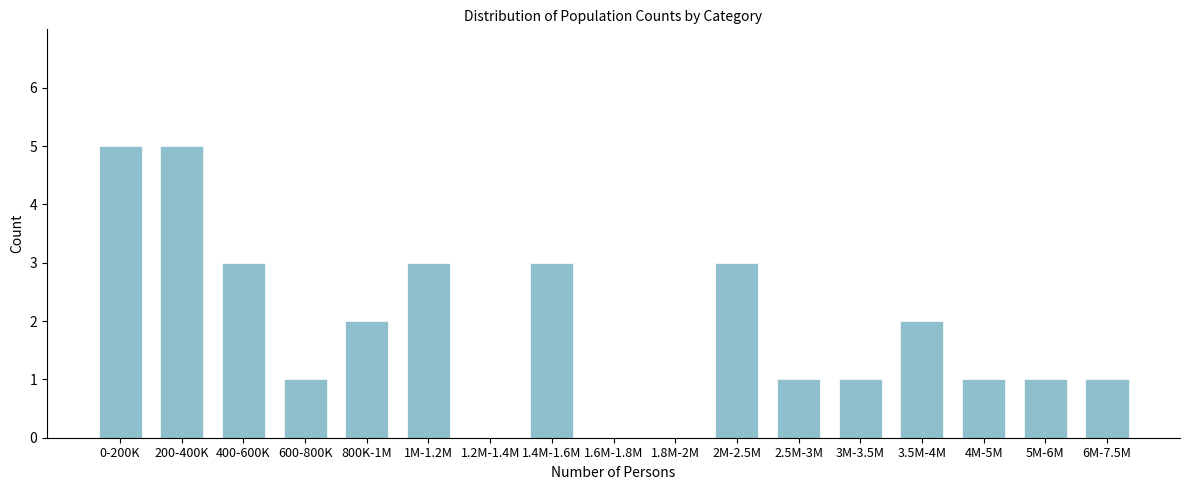

The chart shows a value of -3 at 1.6M-1.8M. True or false?

False